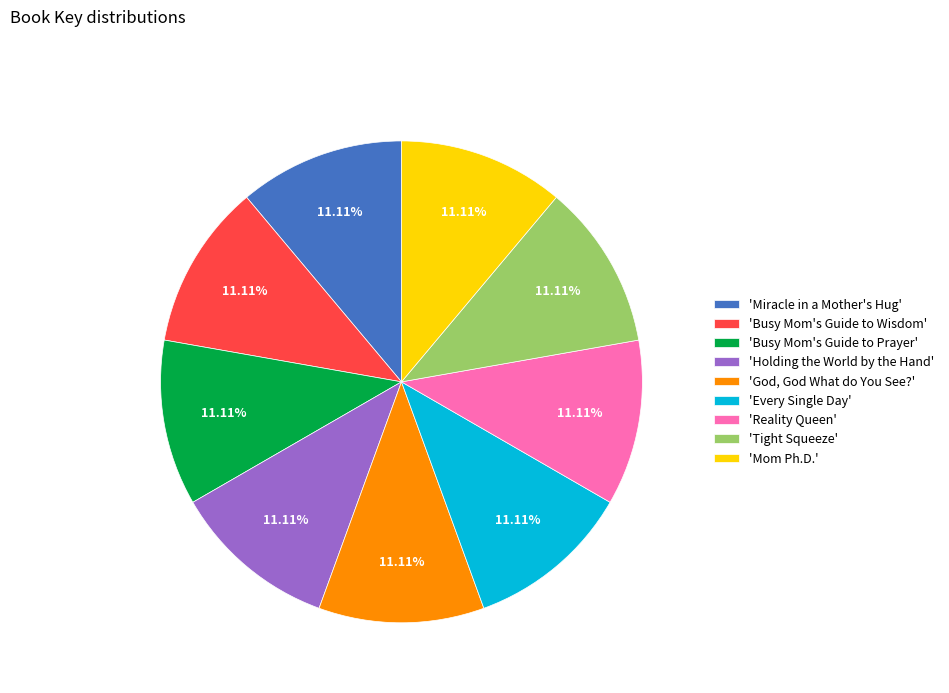

What is the ratio of the value at 'Busy Mom's Guide to Wisdom' to the value at 'God, God What do You See?'?

1.0